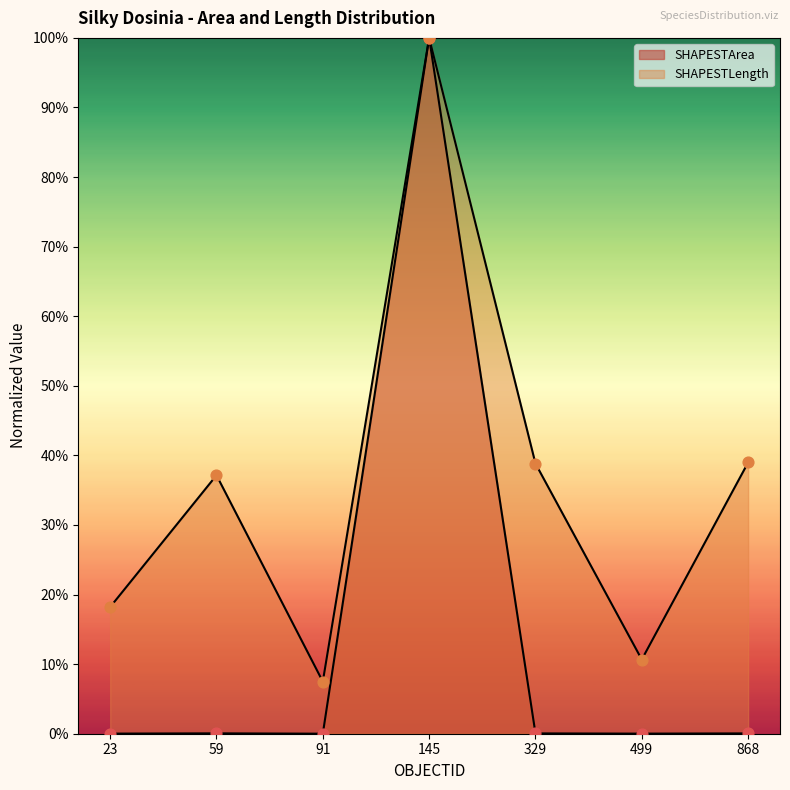

Which series contains the highest Y value?

SHAPESTArea